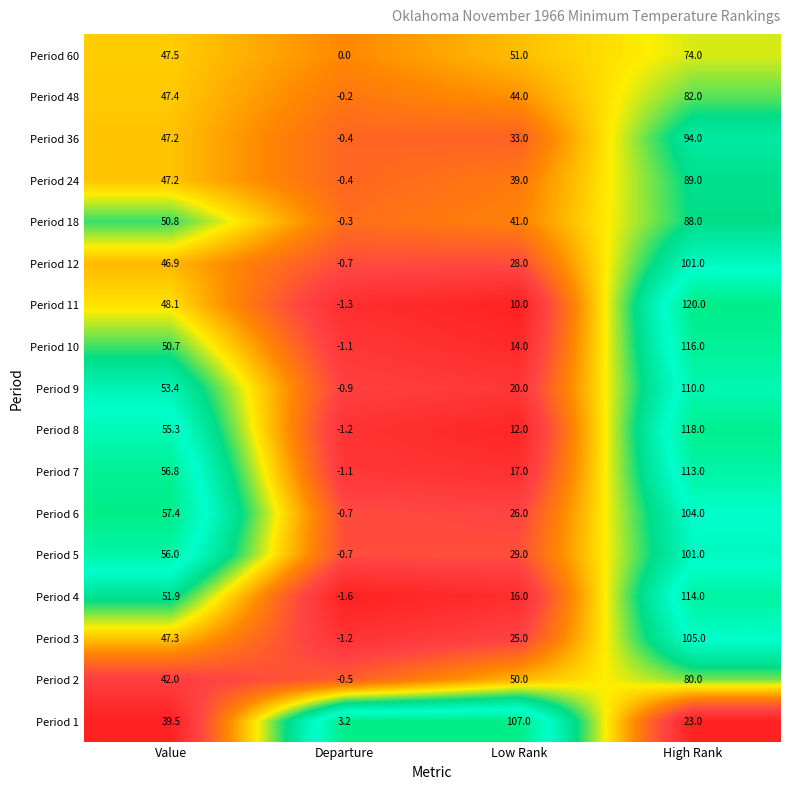

Rank the categories by Period 1 value from highest to lowest.

Low Rank, Value, High Rank, Departure